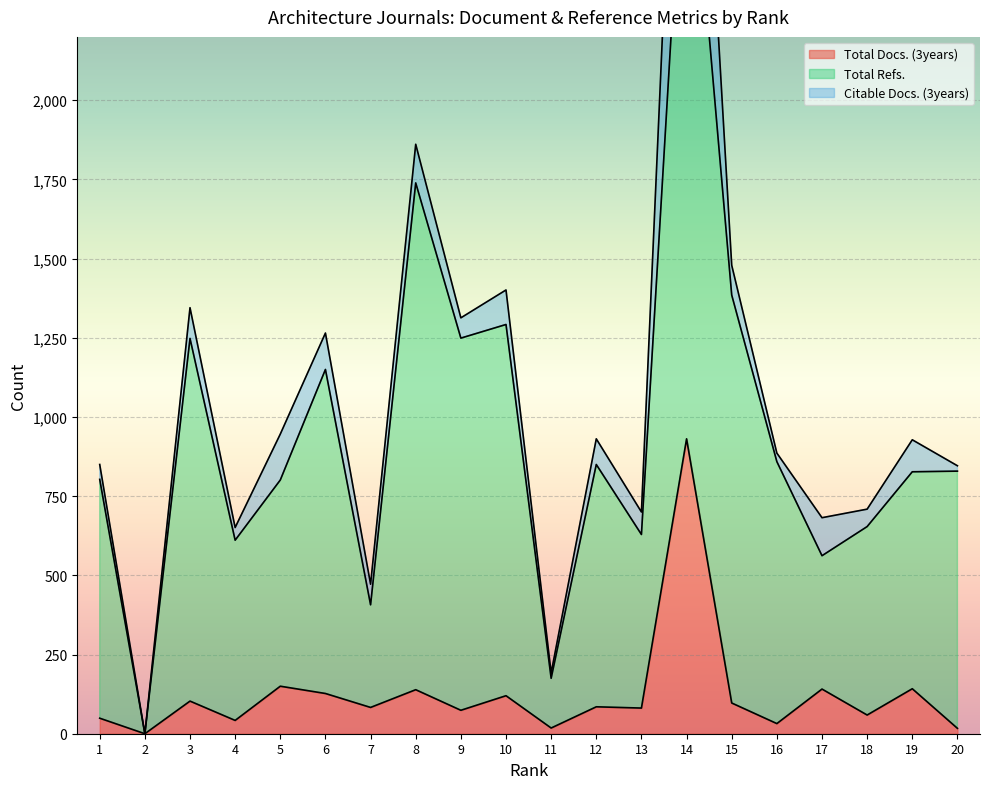

The Citable Docs. (3years) series shows 17 at 11. True or false?

True